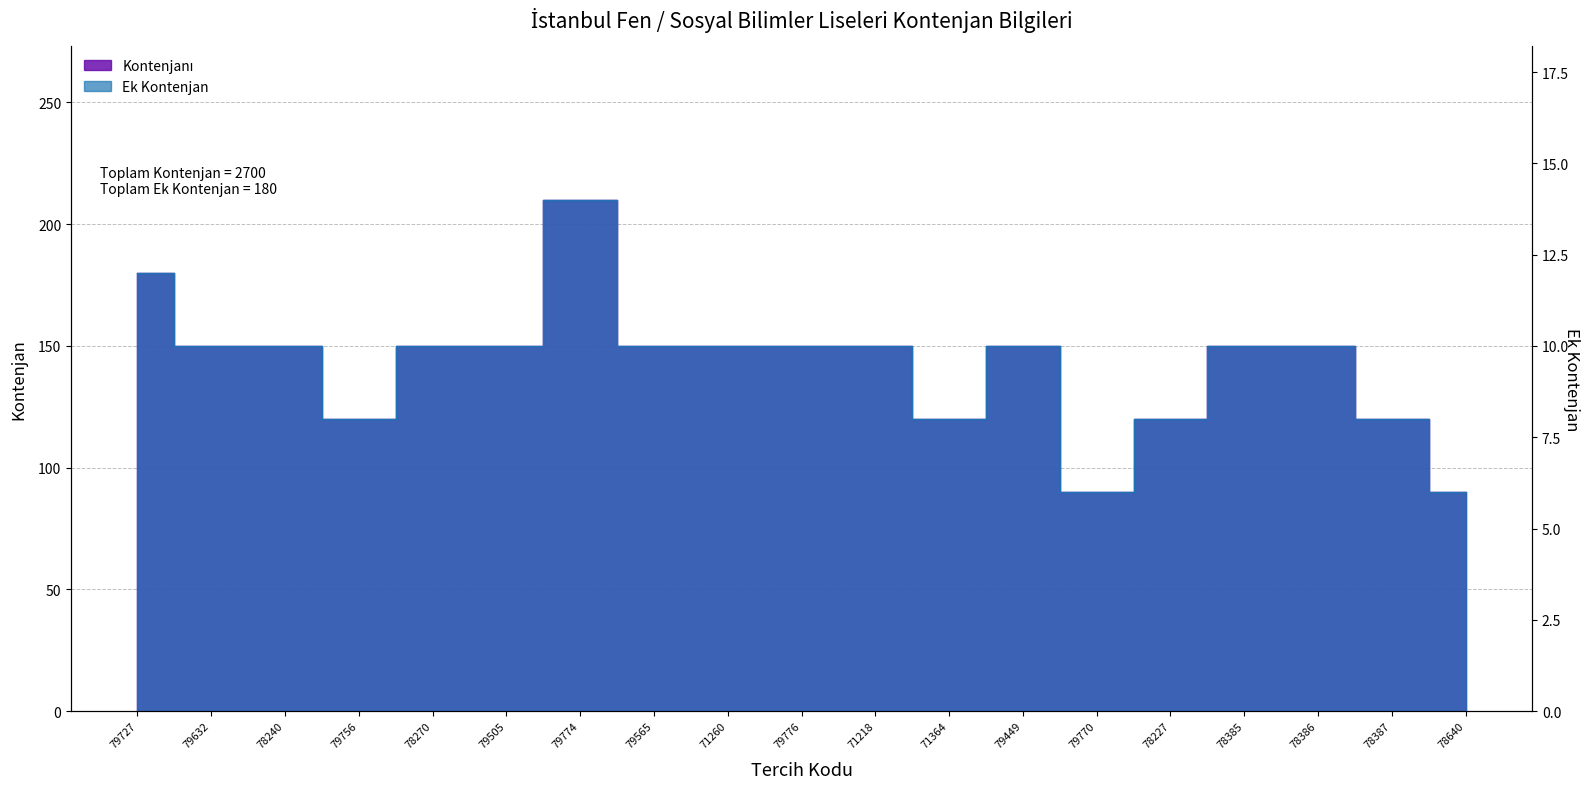

Is it true that Ek Kontenjan equals 16 at 79565?

False